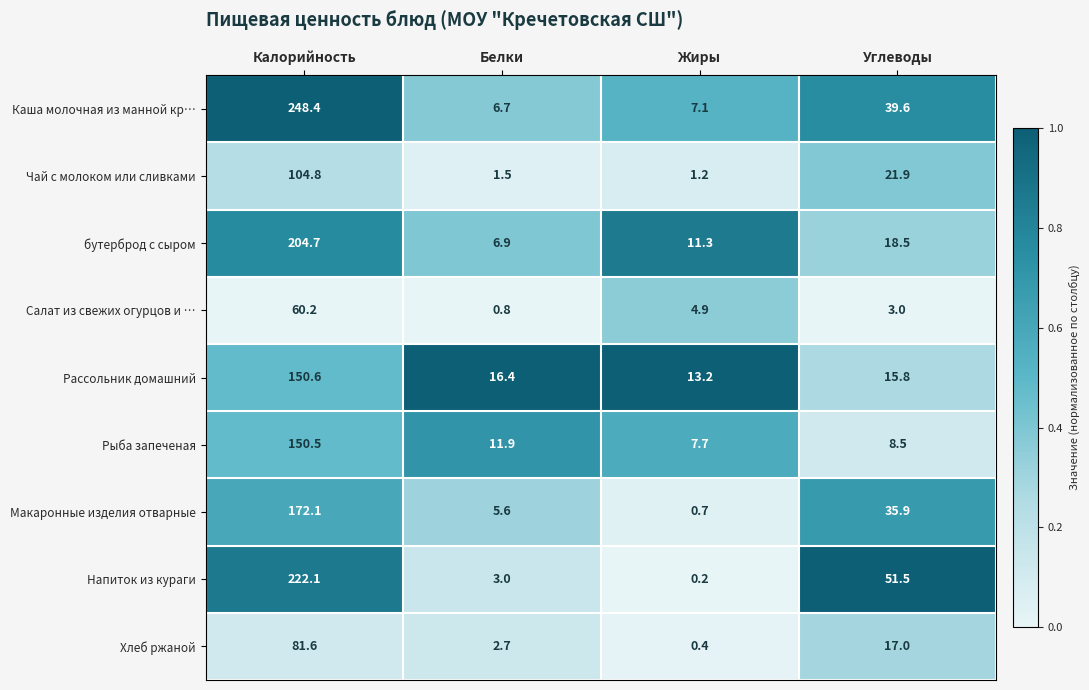

Is the value of бутерброд с сыром at Углеводы greater than the value of Напиток из кураги at Жиры?

Yes